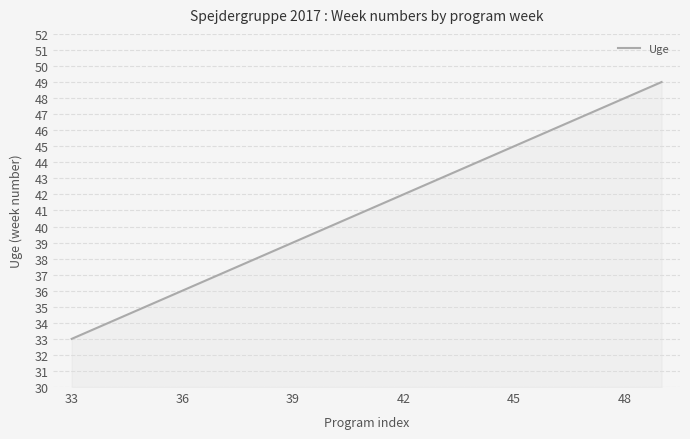

What is the minimum value shown in the chart?

33.0